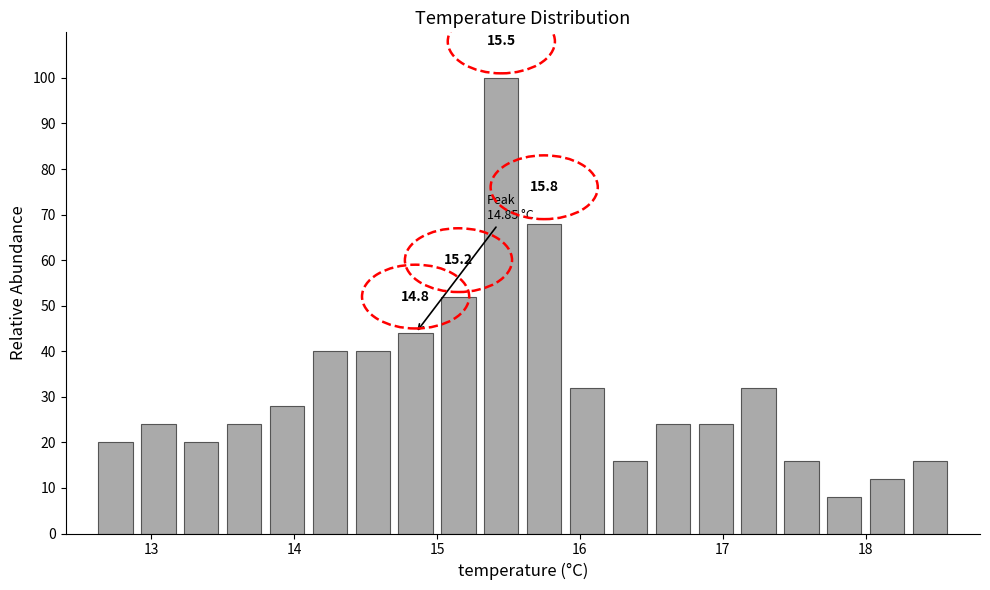

Around what value on the x-axis is the tallest bar? Give the approximate position of its centre, as read against the axis.

15.5